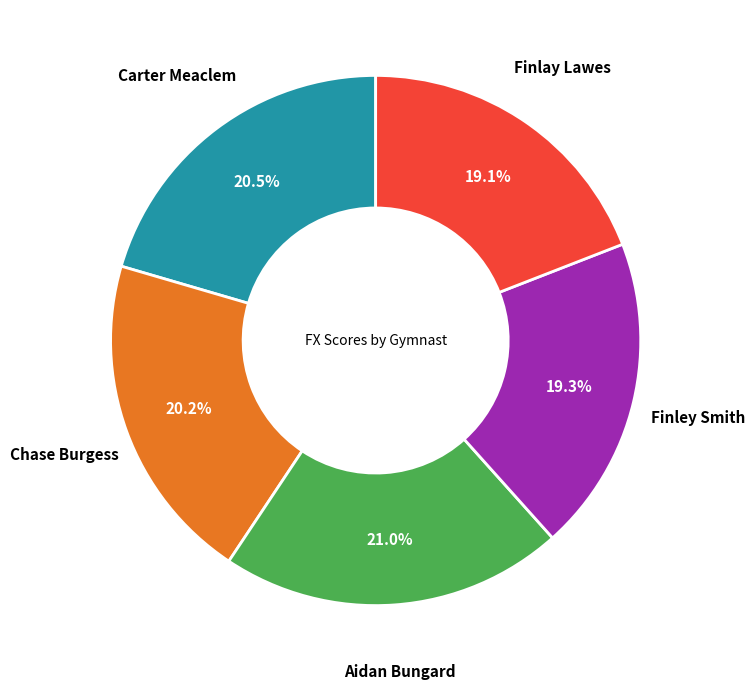

Does Aidan Bungard account for over 50% of the chart?

No